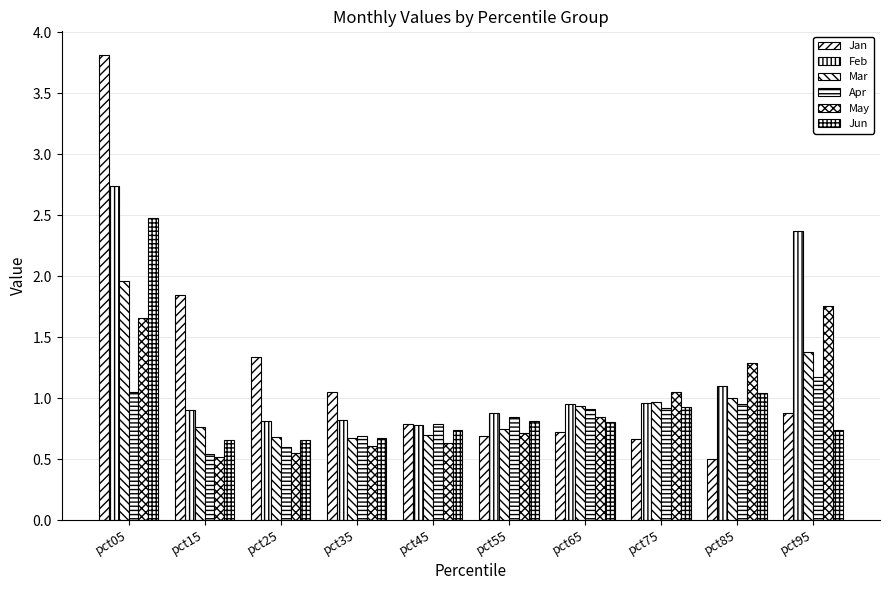

The value of May at pct25 is 0.6. True or false?

True